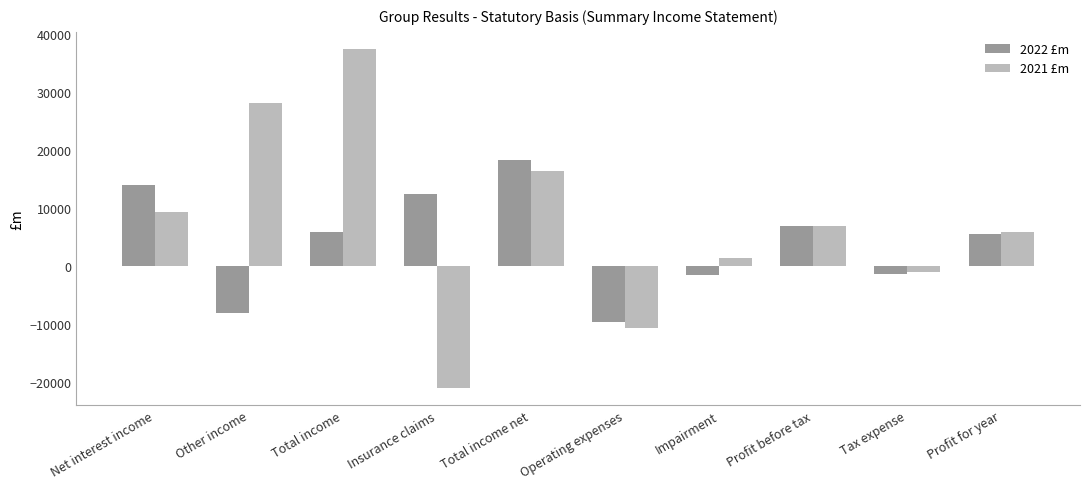

True or false: 2021 £m has a value of 10197 at Profit before tax.

False